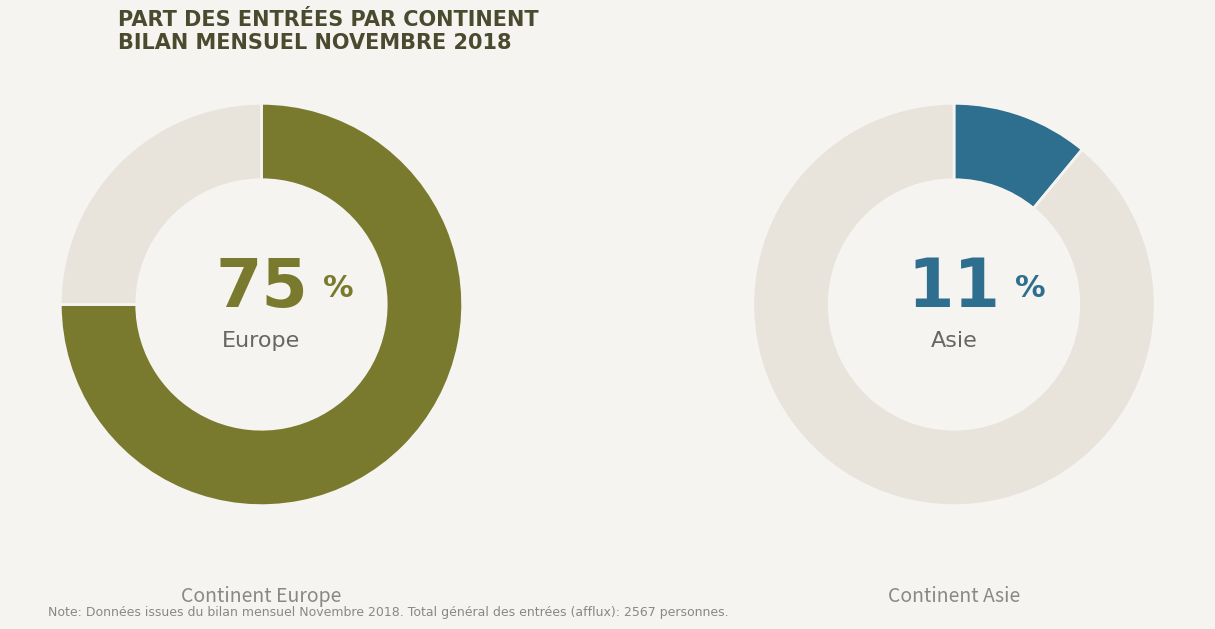

What portion of the pie excludes Europe?

25.0%